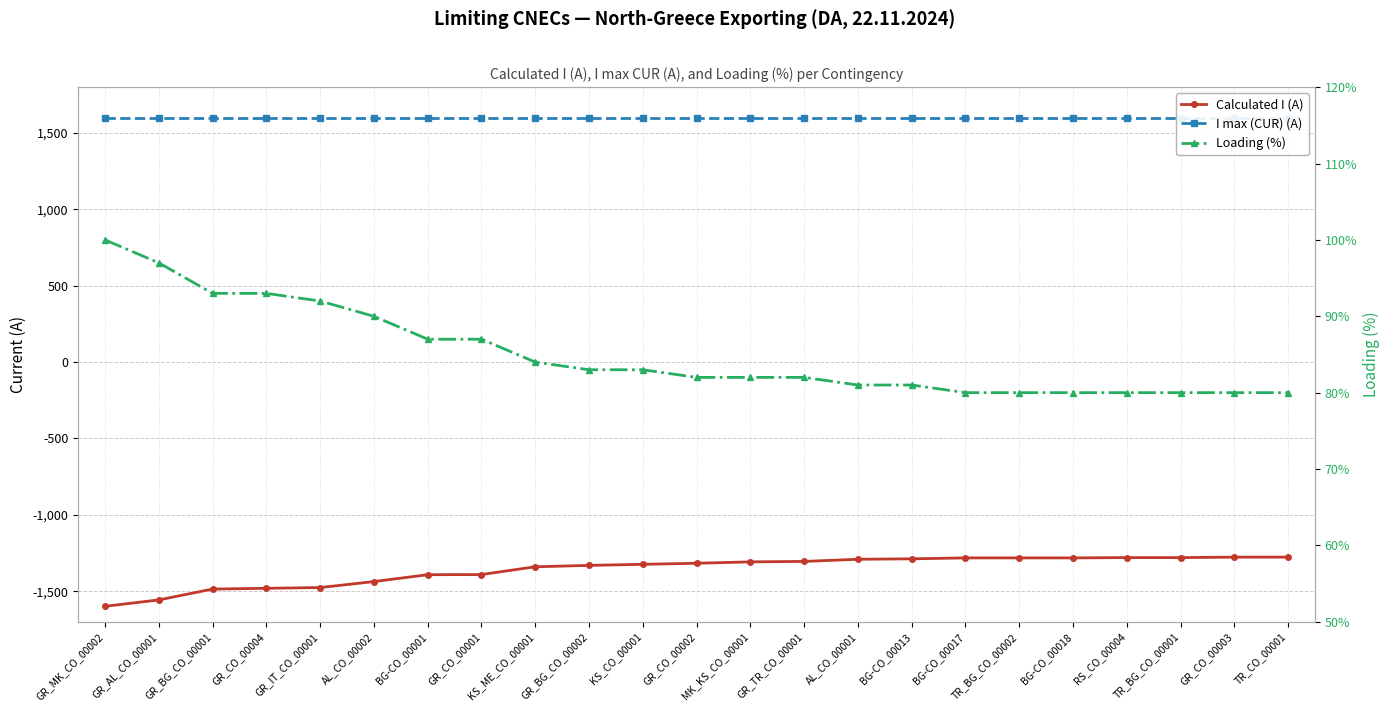

Reading right to left, list all the values displayed in this chart.

Calculated I (A): -1277	-1277	-1280	-1280	-1282	-1282	-1282	-1288	-1291	-1305	-1308	-1317	-1324	-1331	-1340	-1391	-1392	-1437	-1476	-1481	-1486	-1557	-1599
I max (CUR) (A): 1600	1600	1600	1600	1600	1600	1600	1600	1600	1600	1600	1600	1600	1600	1600	1600	1600	1600	1600	1600	1600	1600	1600
Loading (%): 80	80	80	80	80	80	80	81	81	82	82	82	83	83	84	87	87	90	92	93	93	97	100